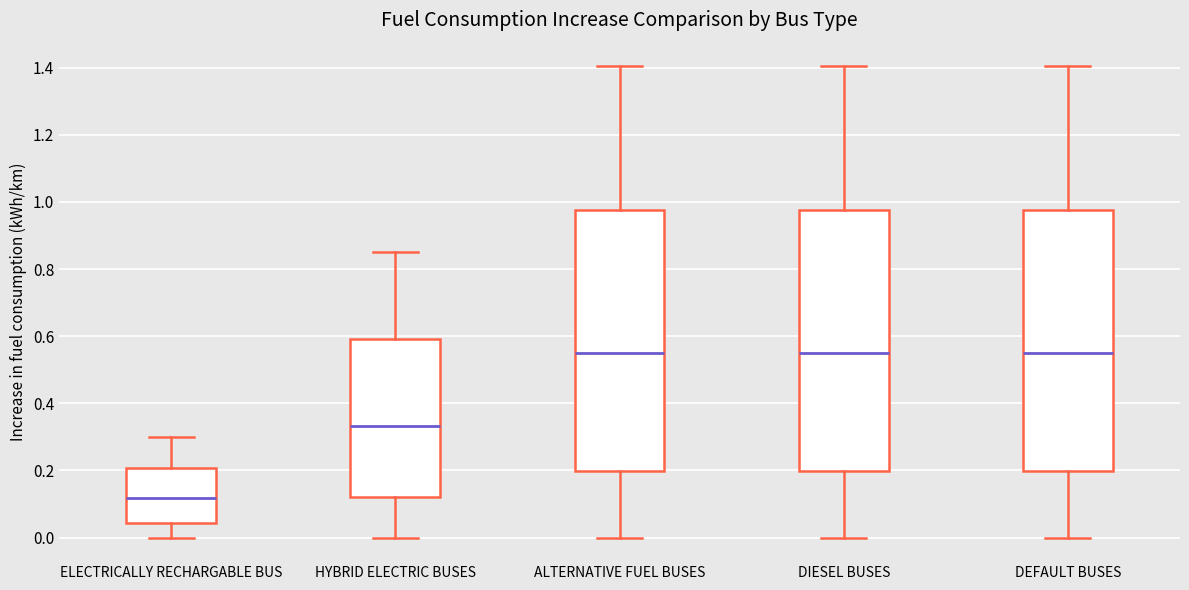

Where does the median line of the box for DIESEL BUSES sit on the y-axis? The values are not printed on the chart, so give them approximately, as read against the axis.

0.56